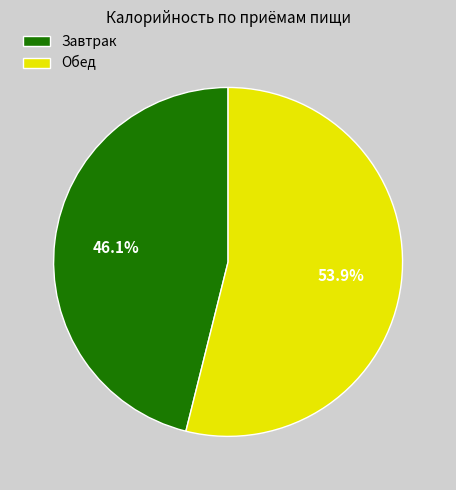

Is the sum of Завтрак and Обед greater than half?

Yes